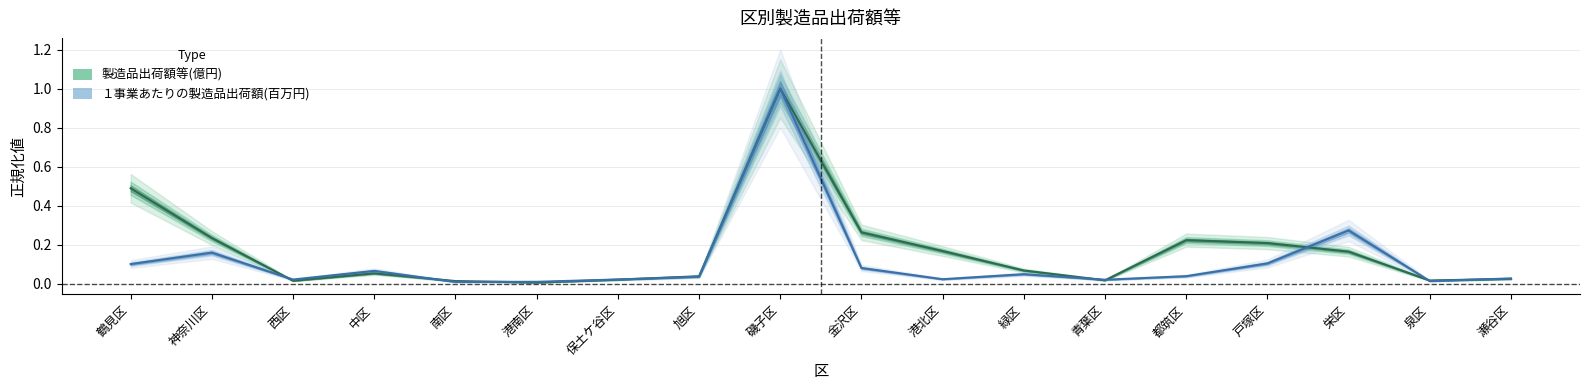

Which has a higher value, 泉区 or 鶴見区?

鶴見区